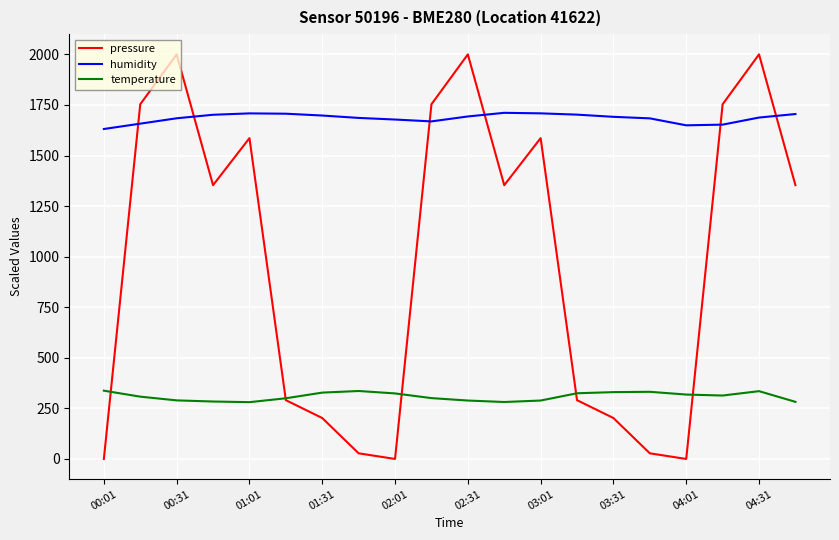

What is the maximum value for temperature?

337.6